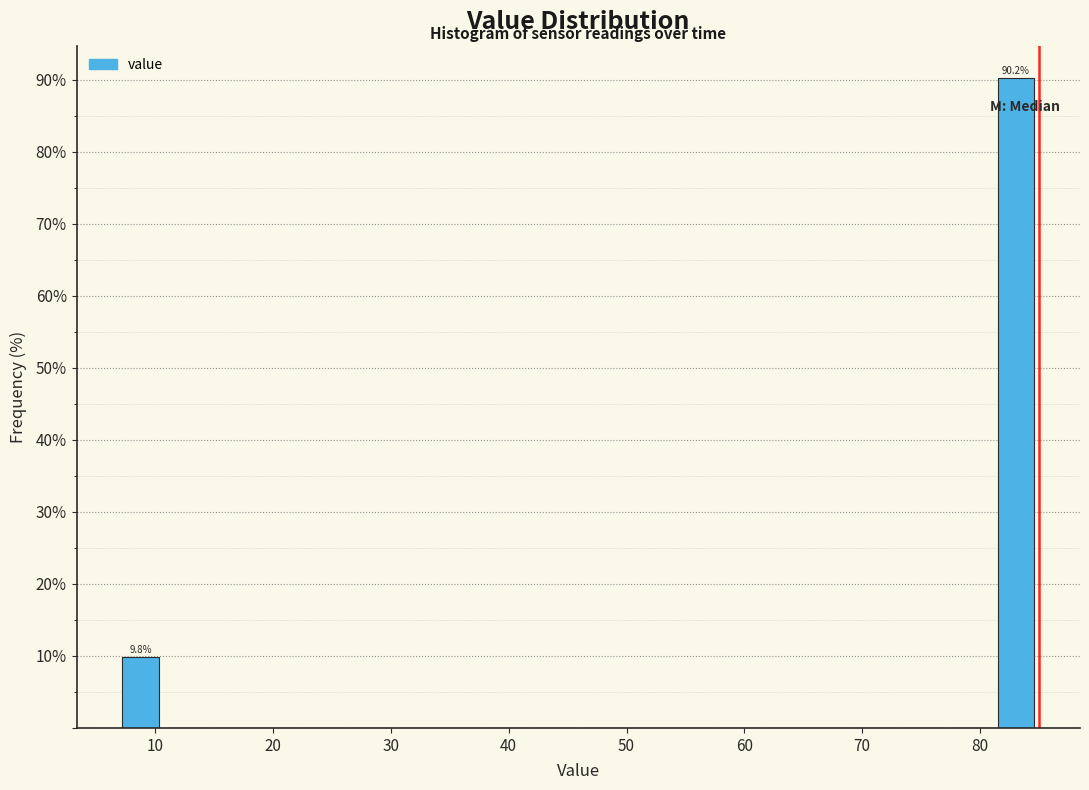

Around what value on the x-axis is the tallest bar? Give the approximate position of its centre, as read against the axis.

83